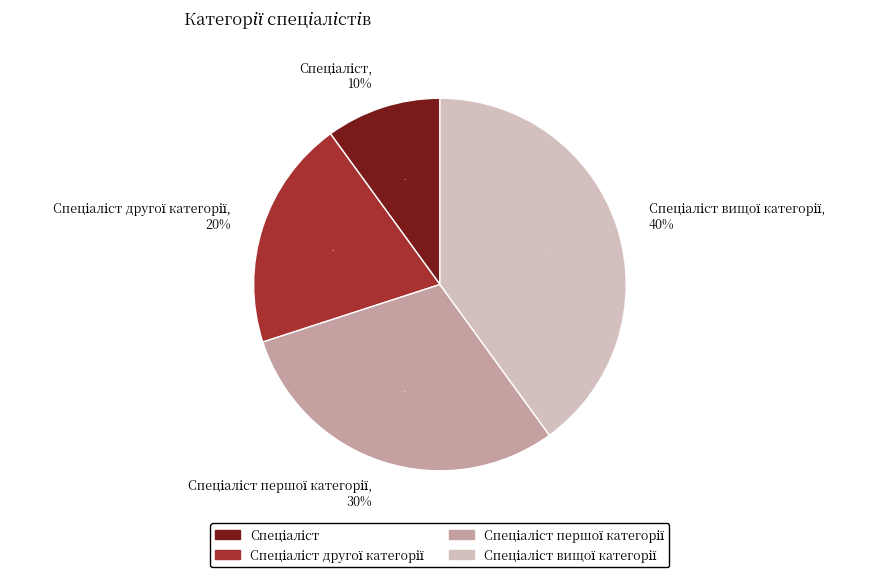

Is there a majority slice in this chart?

No